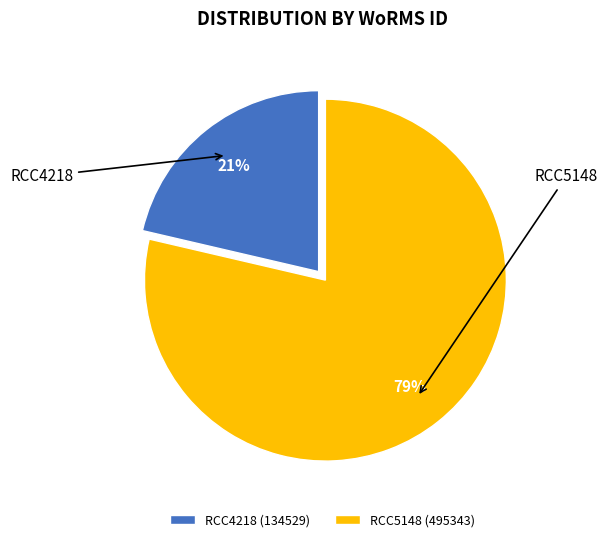

True or false: RCC4218 accounts for 21% of the total.

True